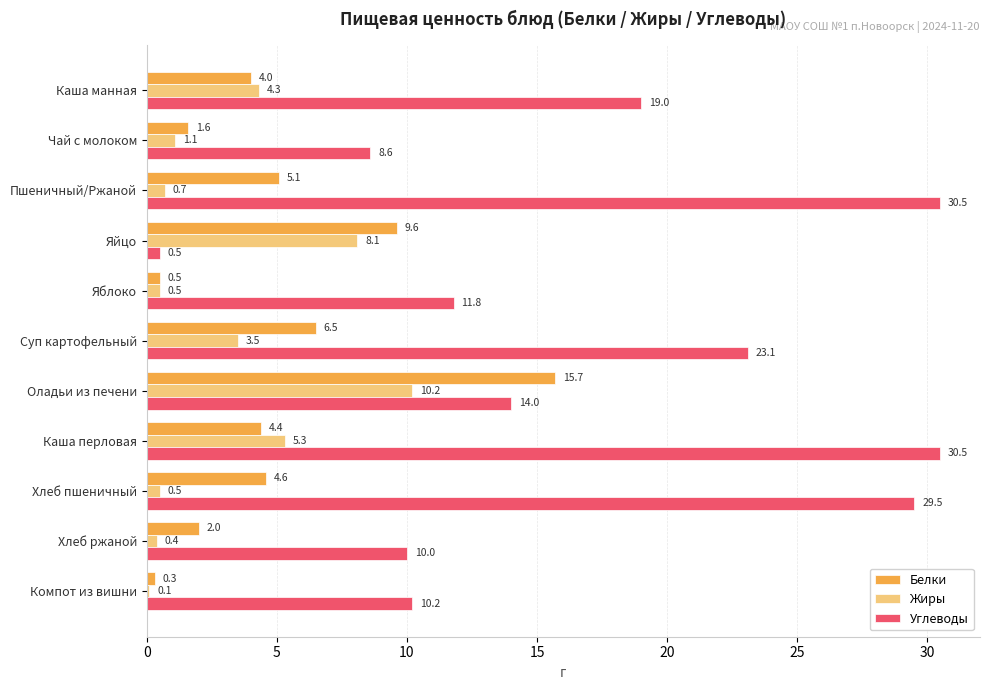

Is it true that Белки equals 2.0 at Хлеб ржаной?

True